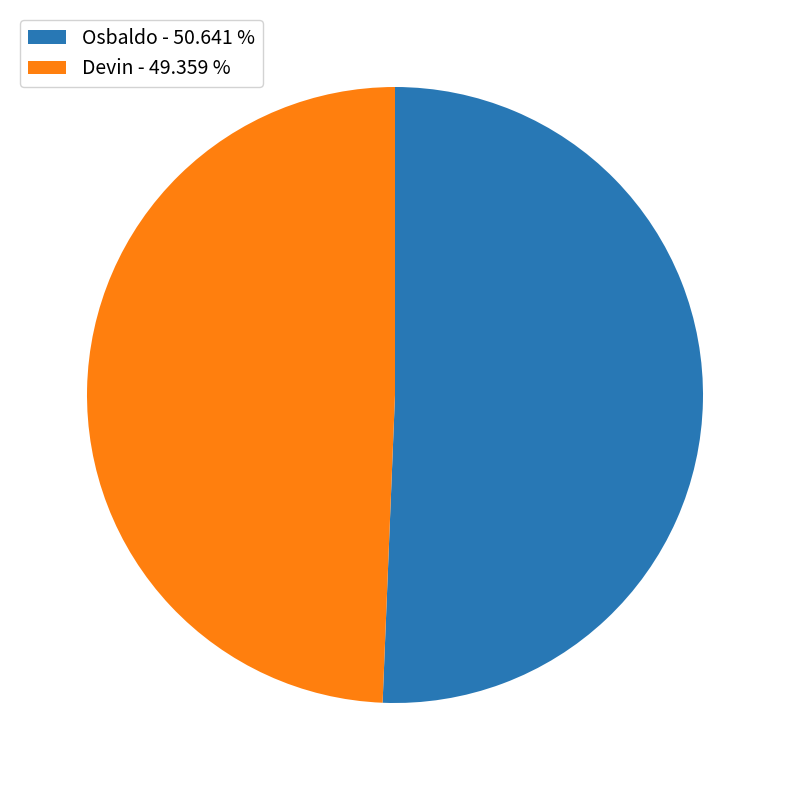

Approximately how many times larger is the value at Osbaldo compared to Devin?

1.0